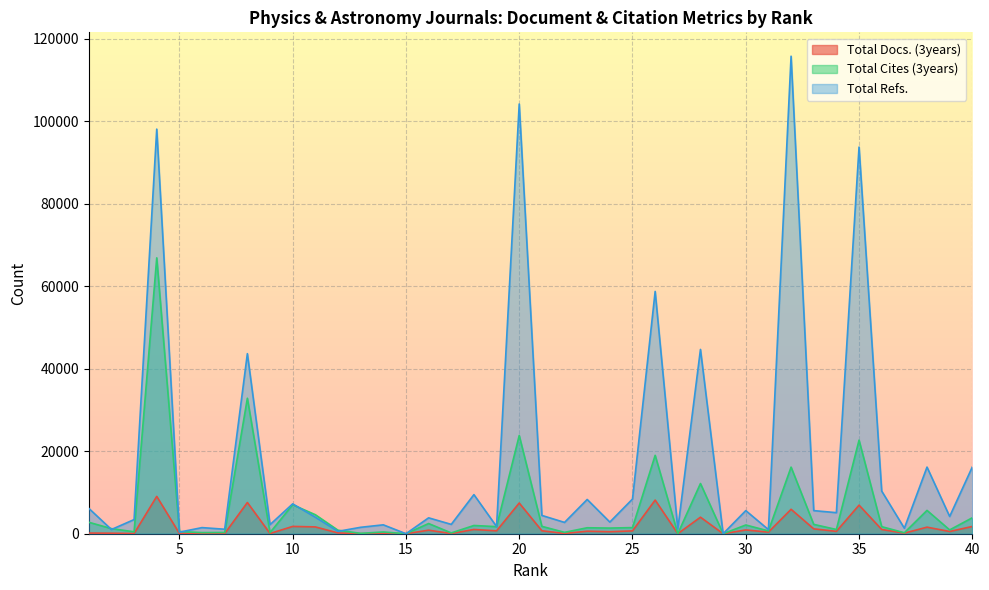

How many values in the Total Cites (3years) series are below 1488?

20